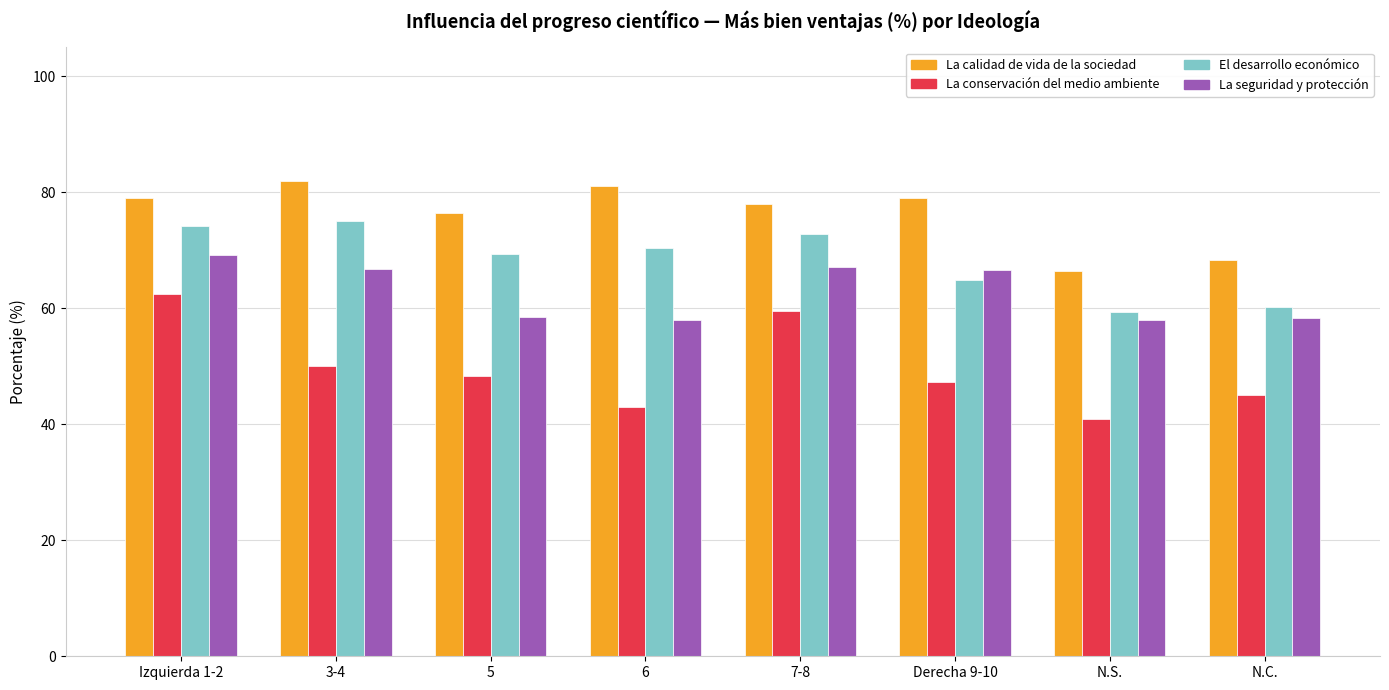

List the series in order of their peak value, highest first.

La calidad de vida de la sociedad, El desarrollo económico, La seguridad y protección, La conservación del medio ambiente